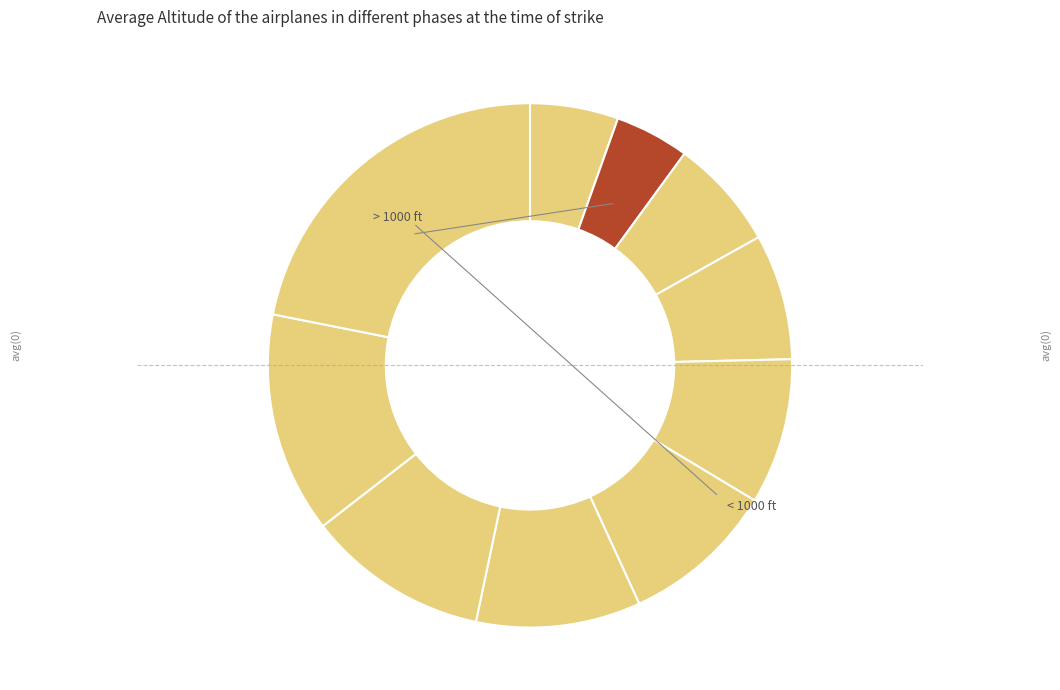

Is there any slice that represents more than half of the pie?

No